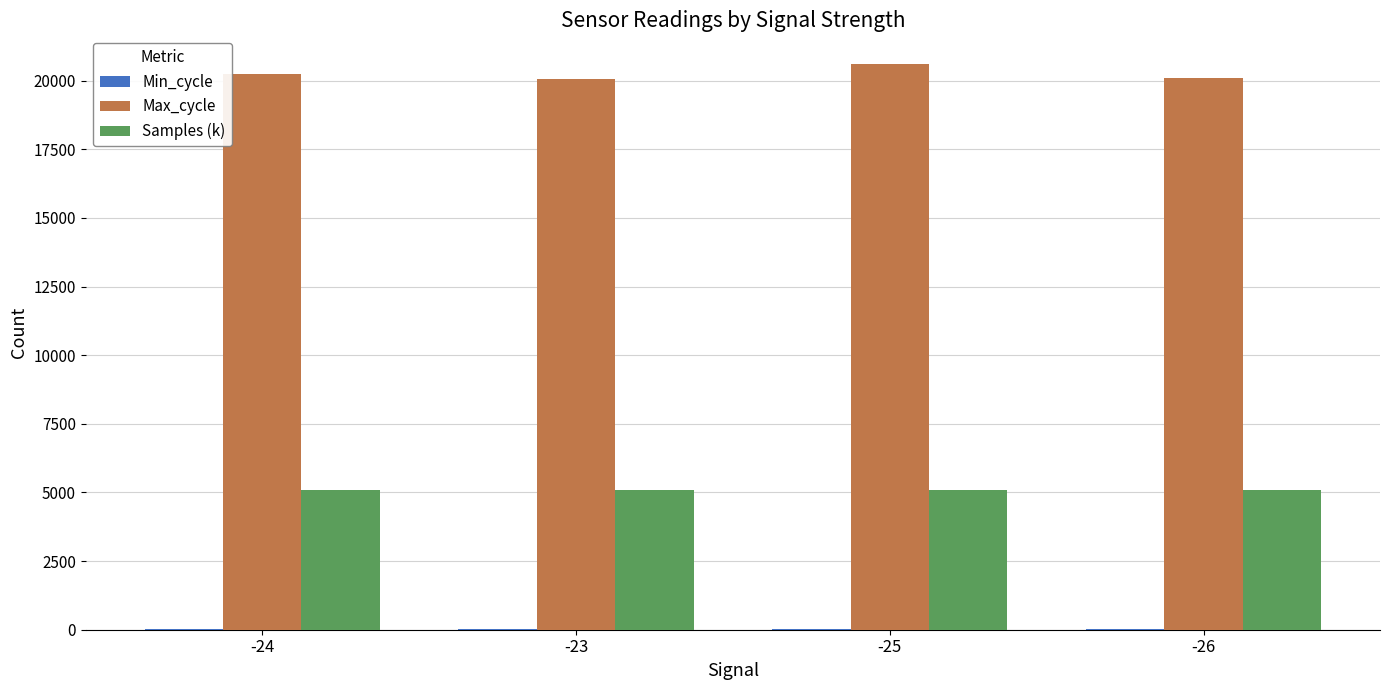

The value of Max_cycle at -24 is 20248. True or false?

True